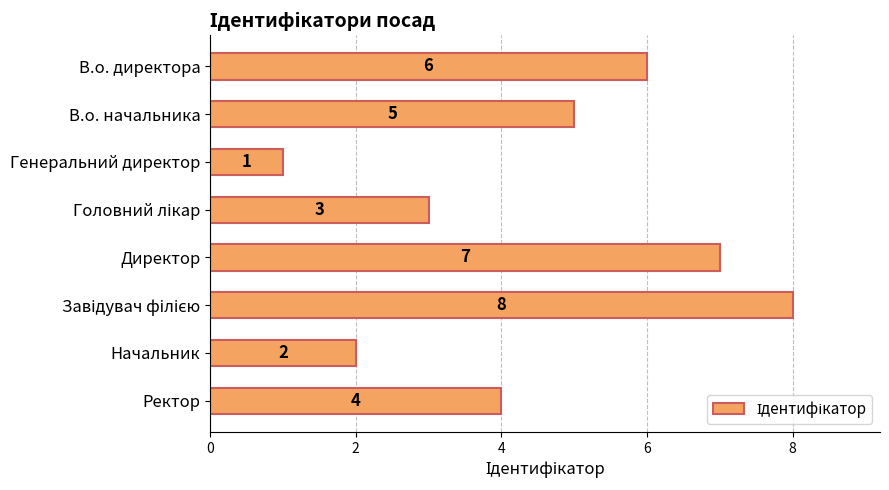

Which has a higher value, Начальник or Директор?

Директор